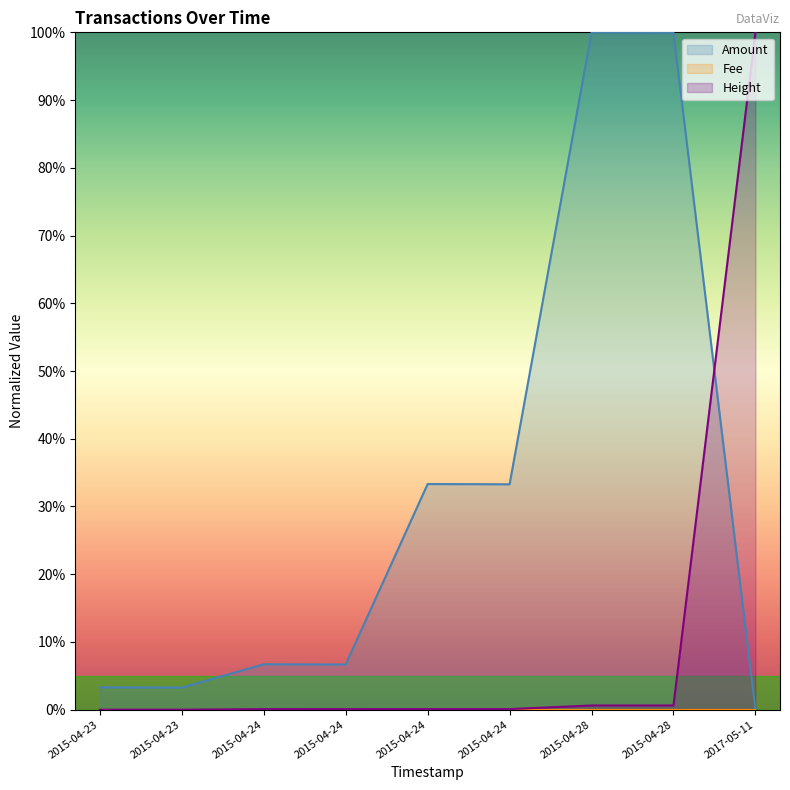

What is the sum of the Amount values at 2015-04-28 and 2015-04-24?

133.3